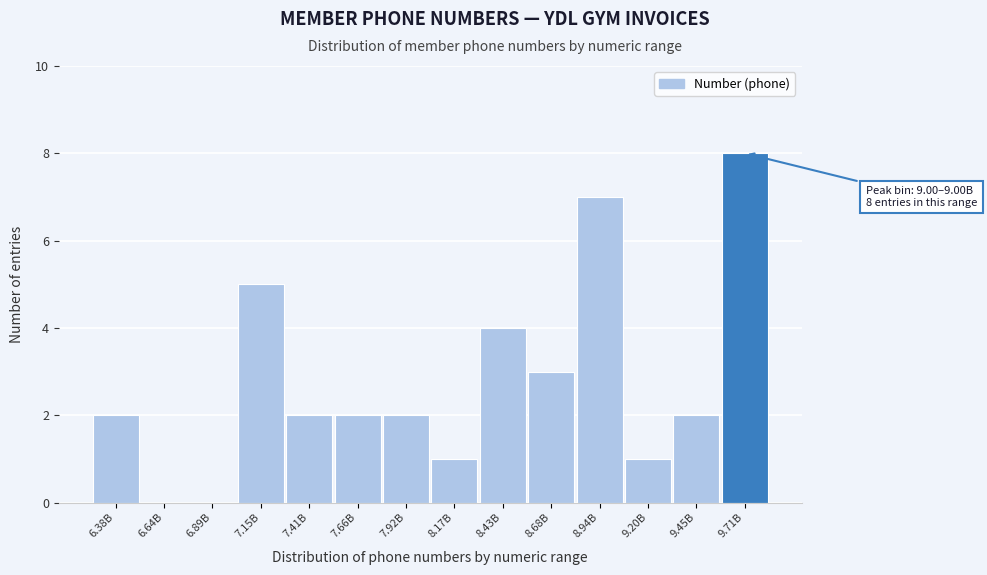

Reading left to right, list all the values displayed in this chart.

6.38B=2	6.64B=0	6.89B=0	7.15B=5	7.41B=2	7.66B=2	7.92B=2	8.17B=1	8.43B=4	8.68B=3	8.94B=7	9.20B=1	9.45B=2	9.71B=8